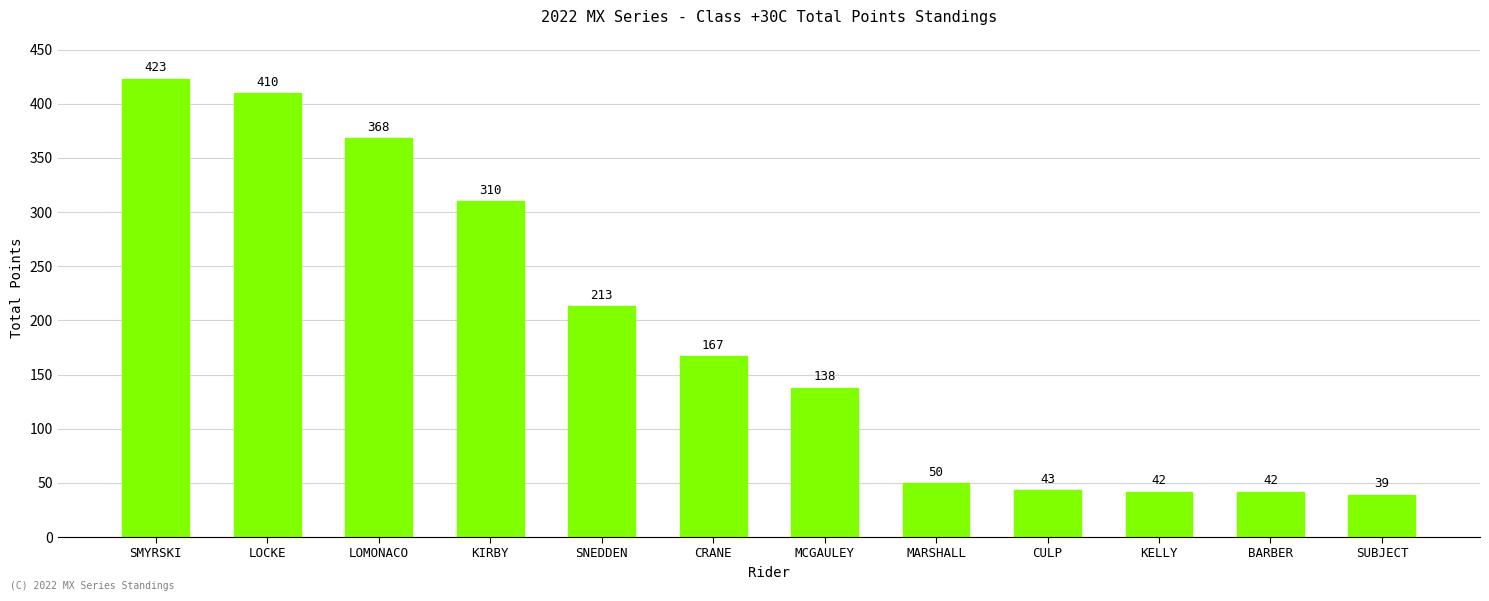

Are the bars horizontal?

No